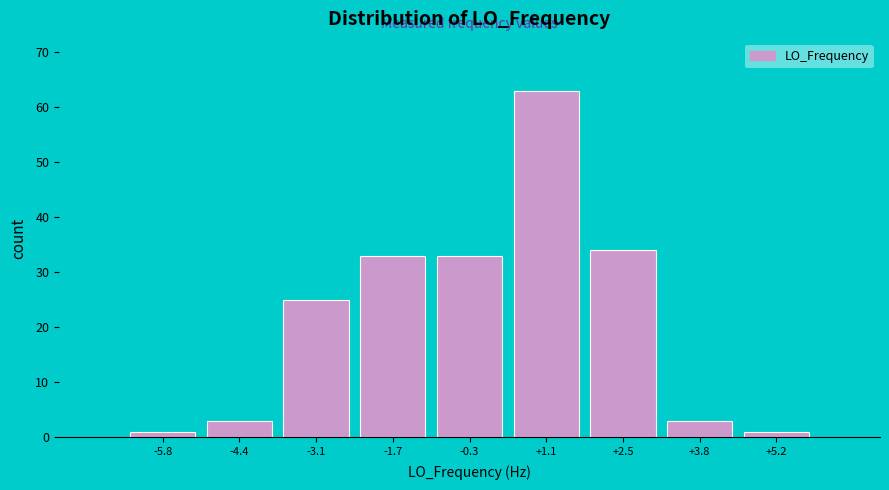

Reading left to right, transcribe all the data shown in this chart.

-5.8=1	-4.4=3	-3.1=25	-1.7=33	-0.3=33	+1.1=63	+2.5=34	+3.8=3	+5.2=1